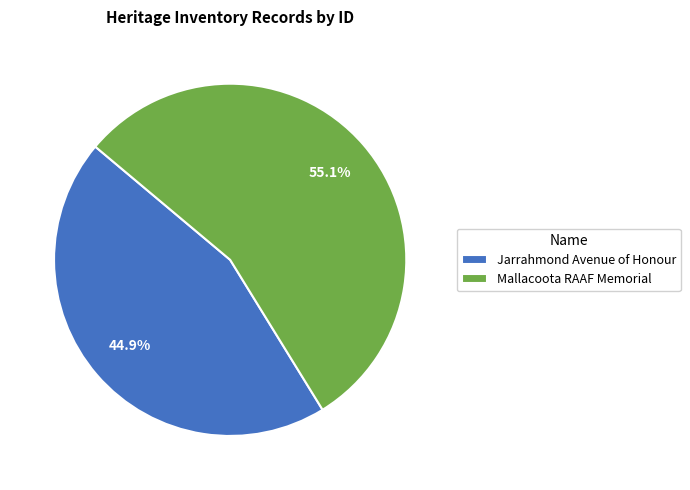

To the nearest percent, what portion does Jarrahmond Avenue of Honour represent?

45%